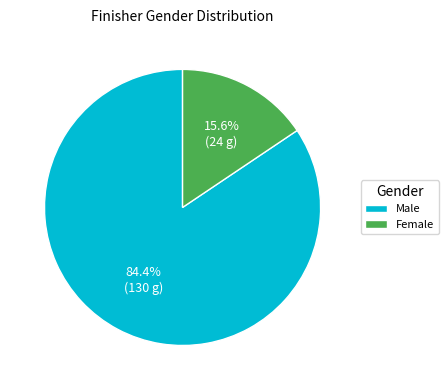

Does any single category account for the majority?

Yes